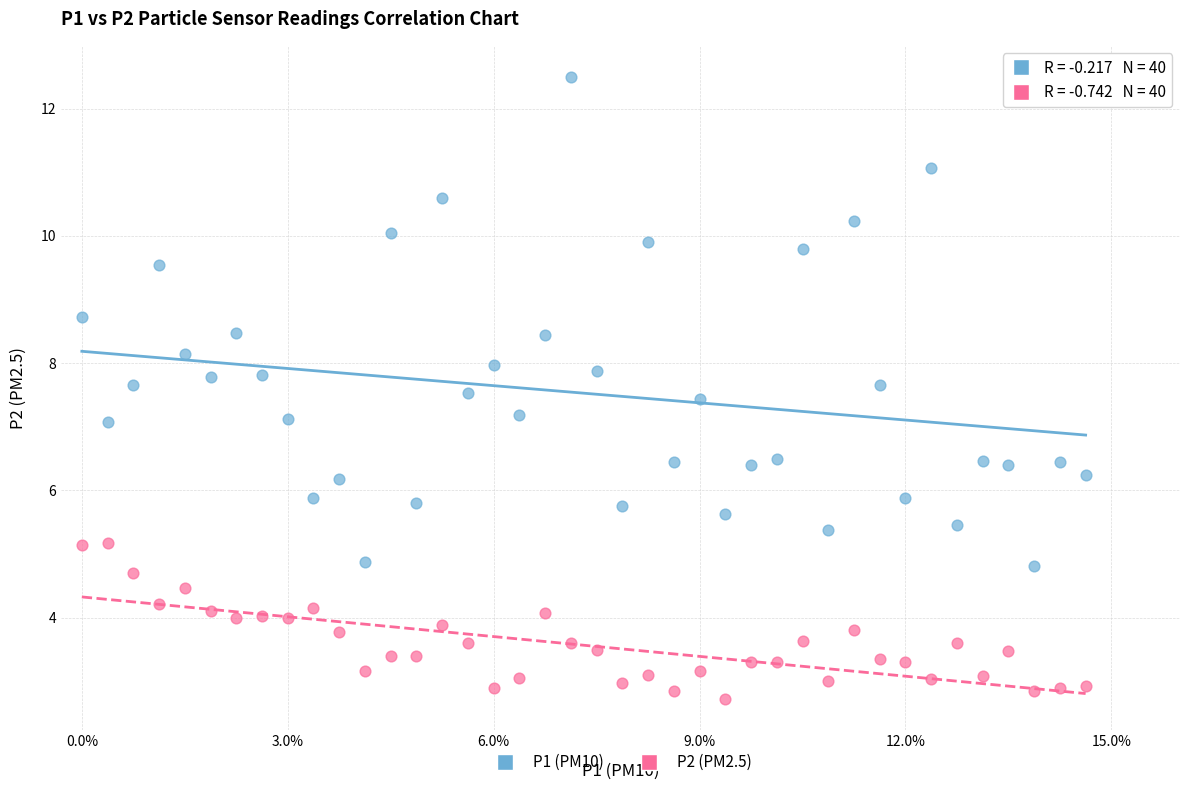

Across all data points, what is the range of Y values (max minus min)?

9.8